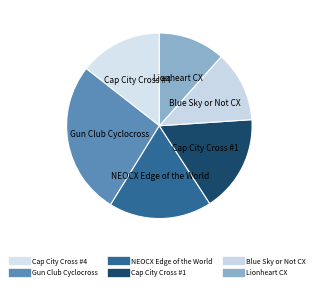

To the nearest percent, what portion does Blue Sky or Not CX represent?

12%